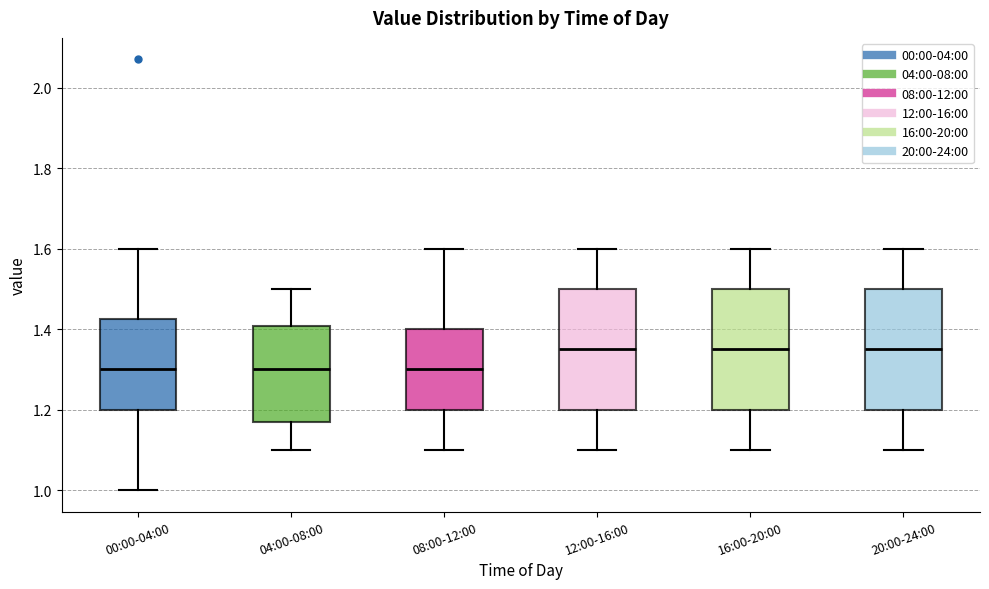

Reading left to right, read every box against the y-axis: the position of its median line, the range the box covers, and the ends of its whiskers. The values are not printed on the chart, so give them approximately, as read against the axis.

00:00-04:00: median 1.30, box 1.20 to 1.42, whiskers 1.00 to 1.60
04:00-08:00: median 1.30, box 1.18 to 1.40, whiskers 1.10 to 1.50
08:00-12:00: median 1.30, box 1.20 to 1.40, whiskers 1.10 to 1.60
12:00-16:00: median 1.36, box 1.20 to 1.50, whiskers 1.10 to 1.60
16:00-20:00: median 1.36, box 1.20 to 1.50, whiskers 1.10 to 1.60
20:00-24:00: median 1.36, box 1.20 to 1.50, whiskers 1.10 to 1.60